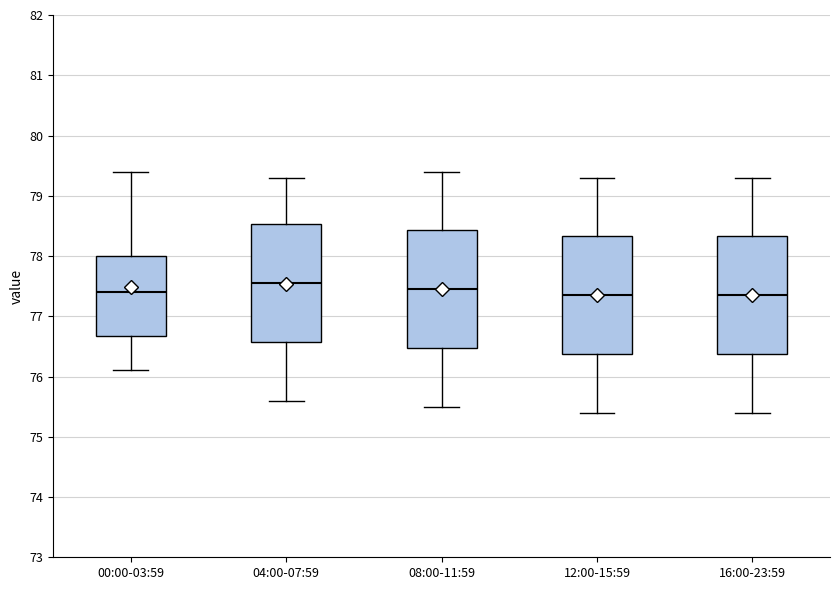

Where does the upper whisker of the box for 08:00-11:59 end on the y-axis? The values are not printed on the chart, so give them approximately, as read against the axis.

79.4